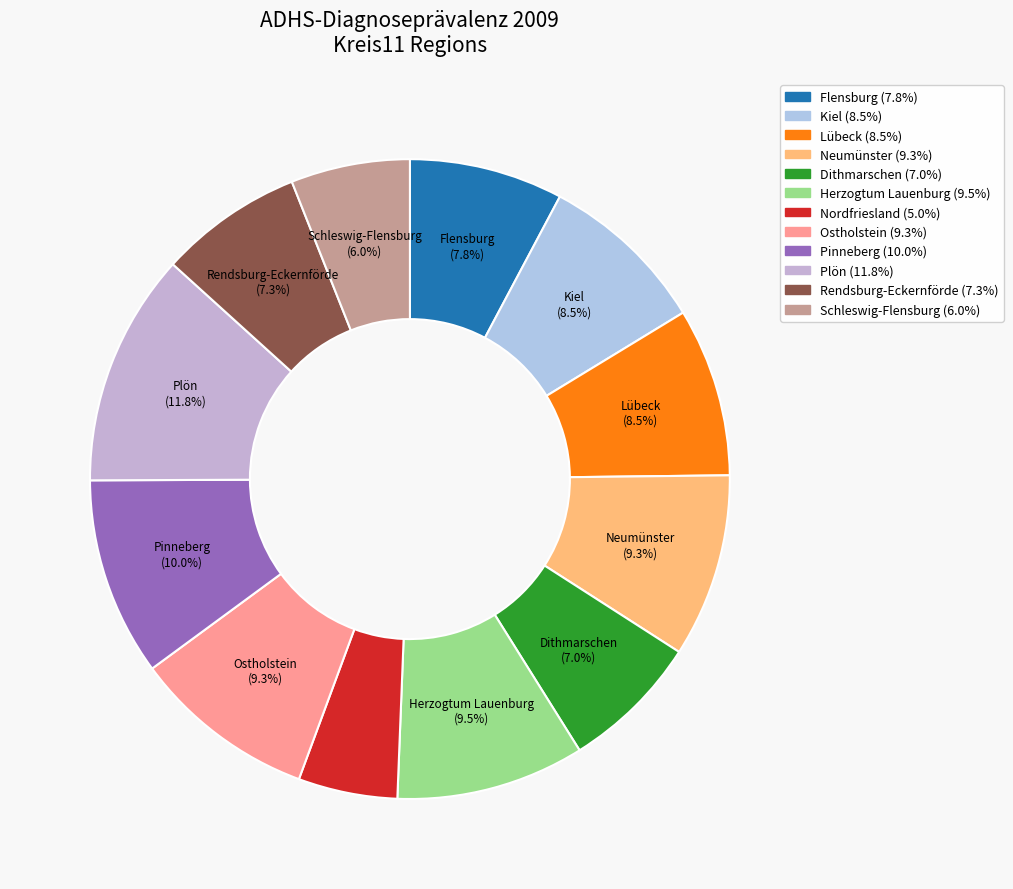

Is it true that Ostholstein is 9% of the pie?

True